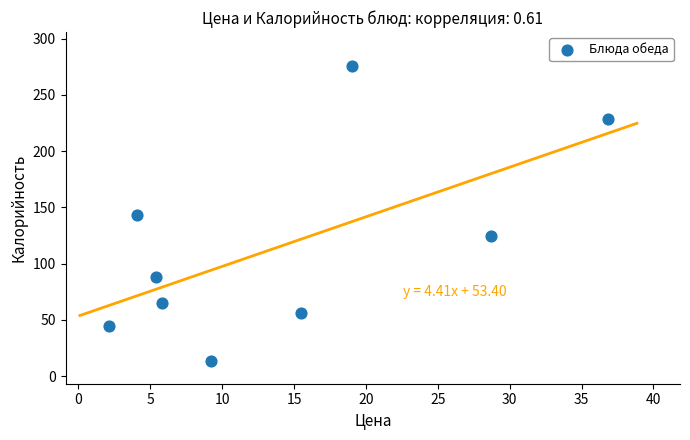

What is the range of X values (max minus min)?

34.8